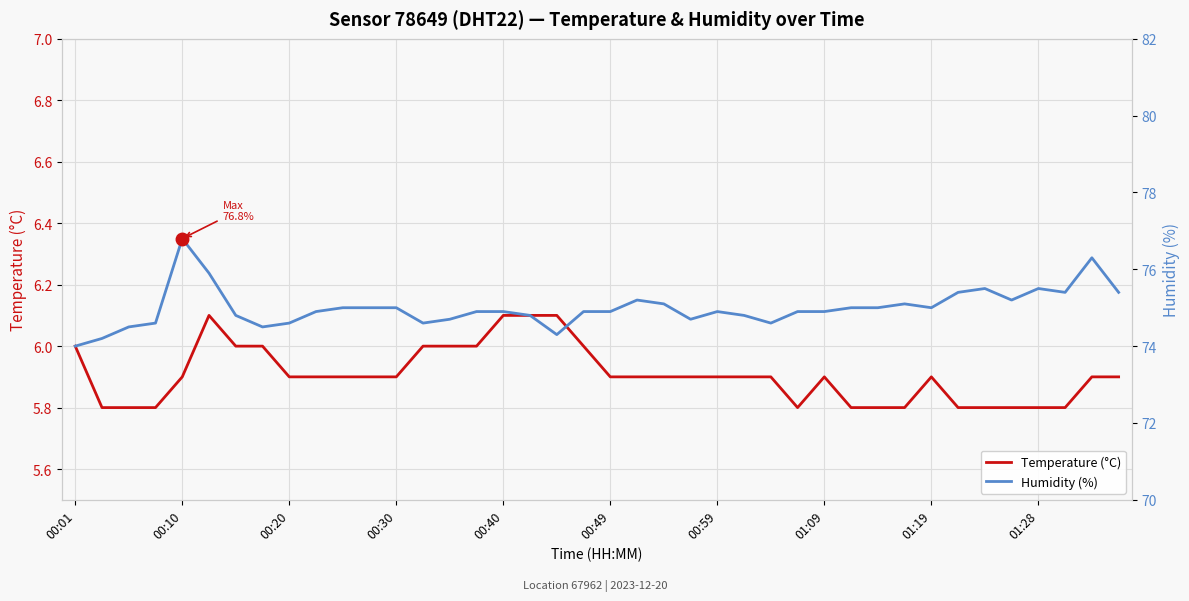

What position from the right is 38?

2